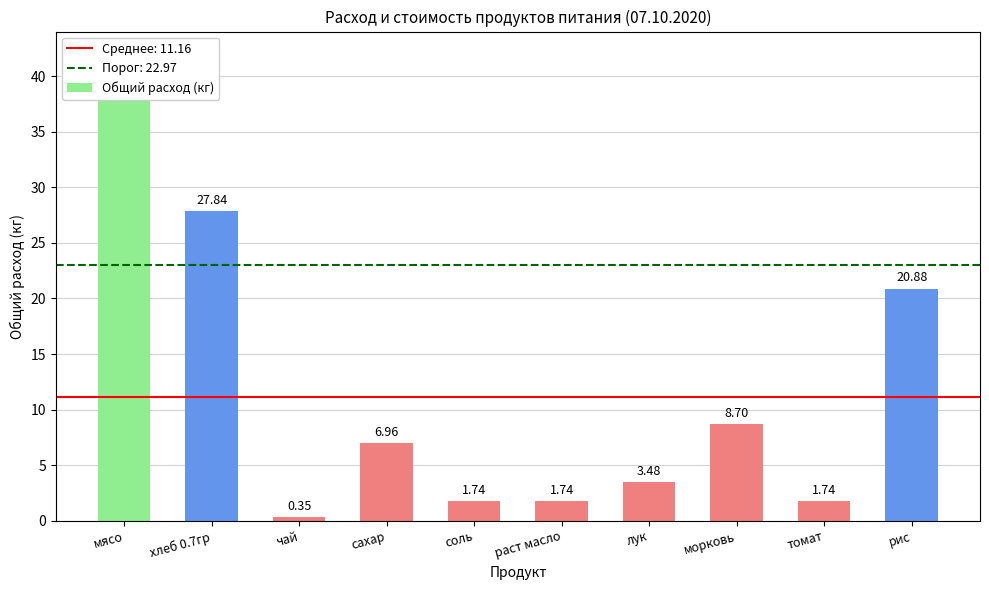

What is the sum of the values at томат and чай?

2.1